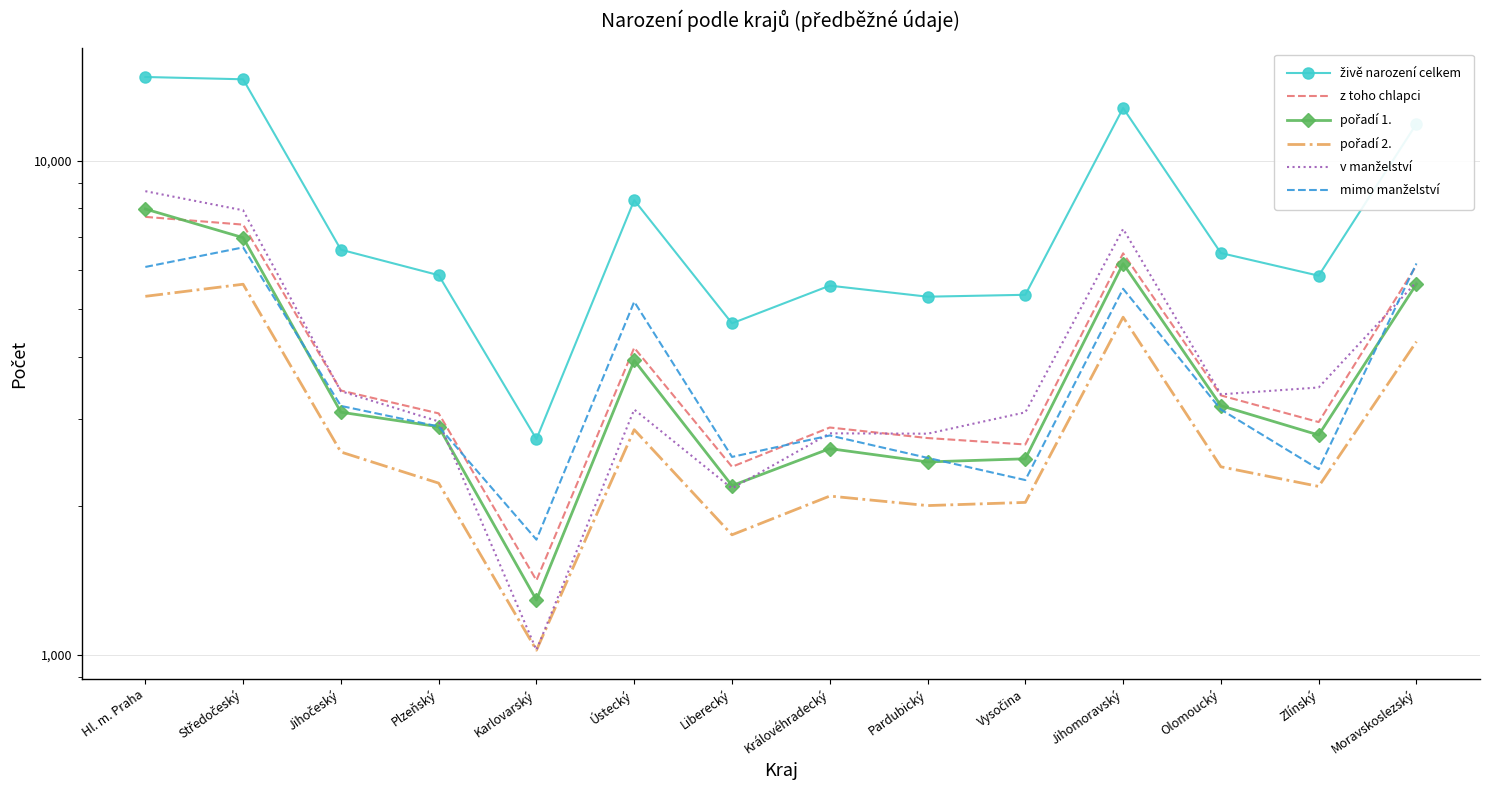

What is the sum of the živě narození celkem values at Vysočina and Olomoucký?

11847